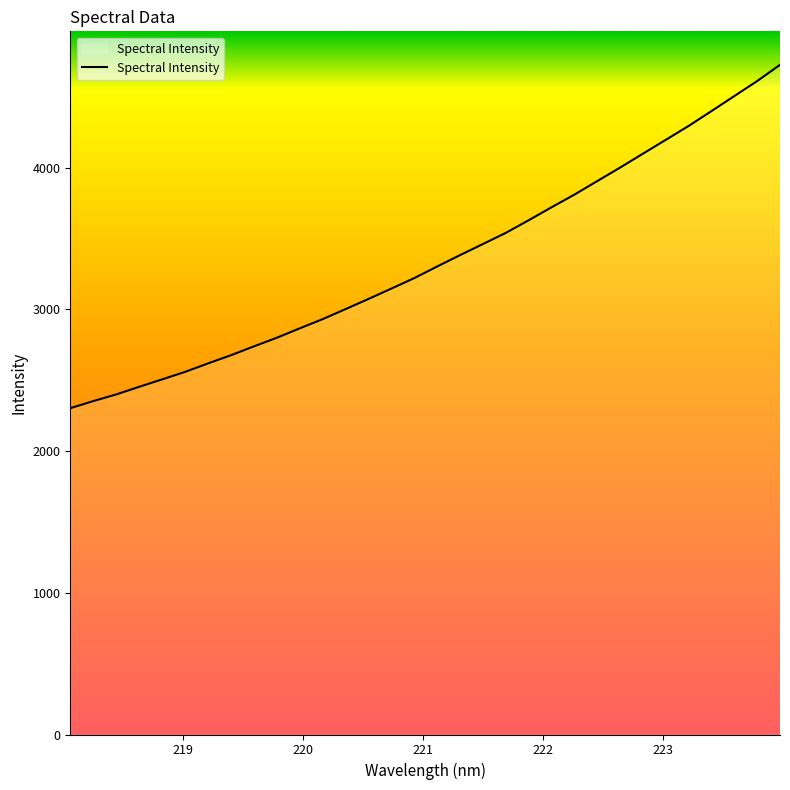

What is the difference between the second highest and second lowest values?

2258.5